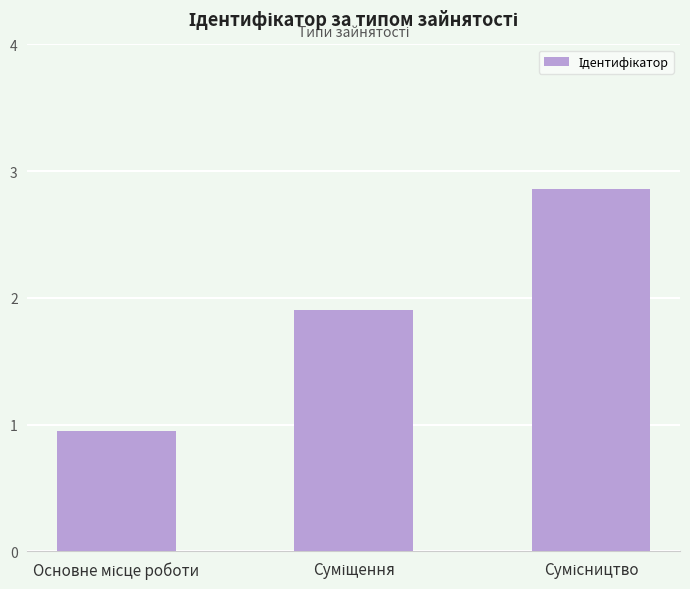

At which label is the value closest to 2?

Суміщення